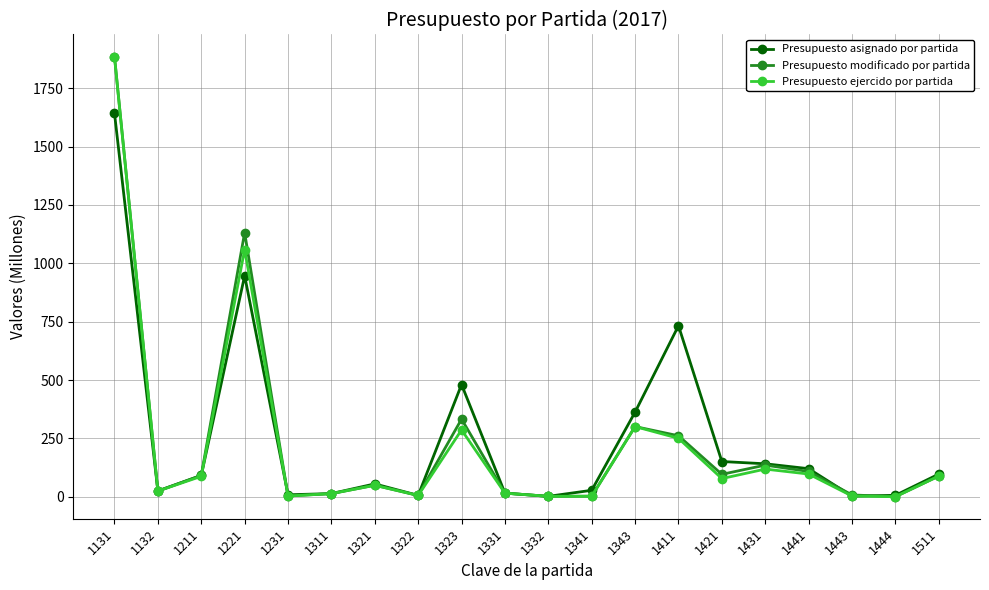

At which category does the chart reach its peak across all series?

1131